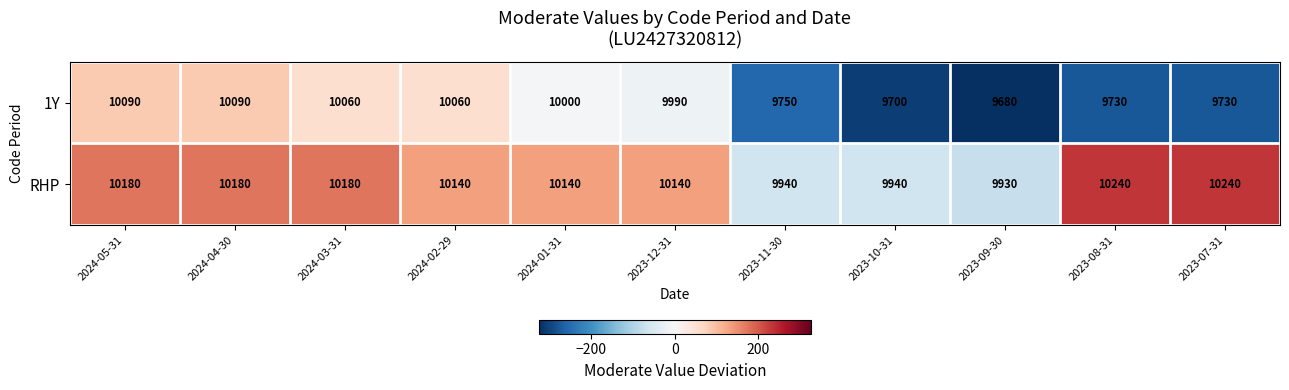

Which category has the lowest value across all series?

2023-09-30